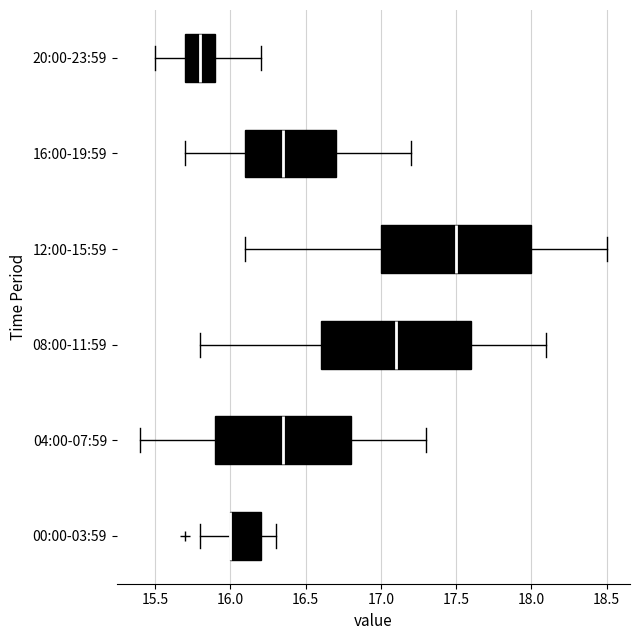

Reading bottom to top, read every box against the x-axis: the position of its median line, the range the box covers, and the ends of its whiskers. The values are not printed on the chart, so give them approximately, as read against the axis.

00:00-03:59: median 16.00 (drawn on the box's left edge), box 16.00 to 16.20, whiskers 15.80 to 16.30
04:00-07:59: median 16.35, box 15.90 to 16.80, whiskers 15.40 to 17.30
08:00-11:59: median 17.10, box 16.60 to 17.60, whiskers 15.80 to 18.10
12:00-15:59: median 17.50, box 17.00 to 18.00, whiskers 16.10 to 18.50
16:00-19:59: median 16.35, box 16.10 to 16.70, whiskers 15.70 to 17.20
20:00-23:59: median 15.80, box 15.70 to 15.90, whiskers 15.50 to 16.20